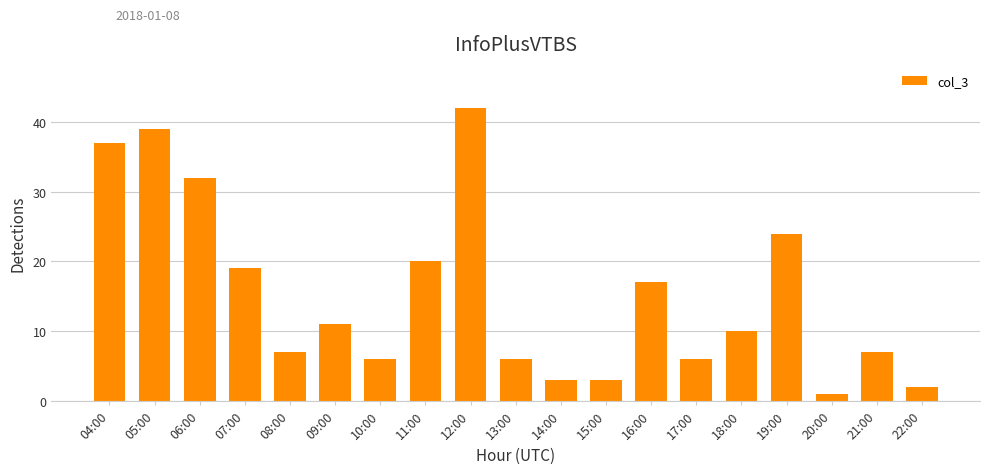

At which label does the data first exceed 10?

04:00